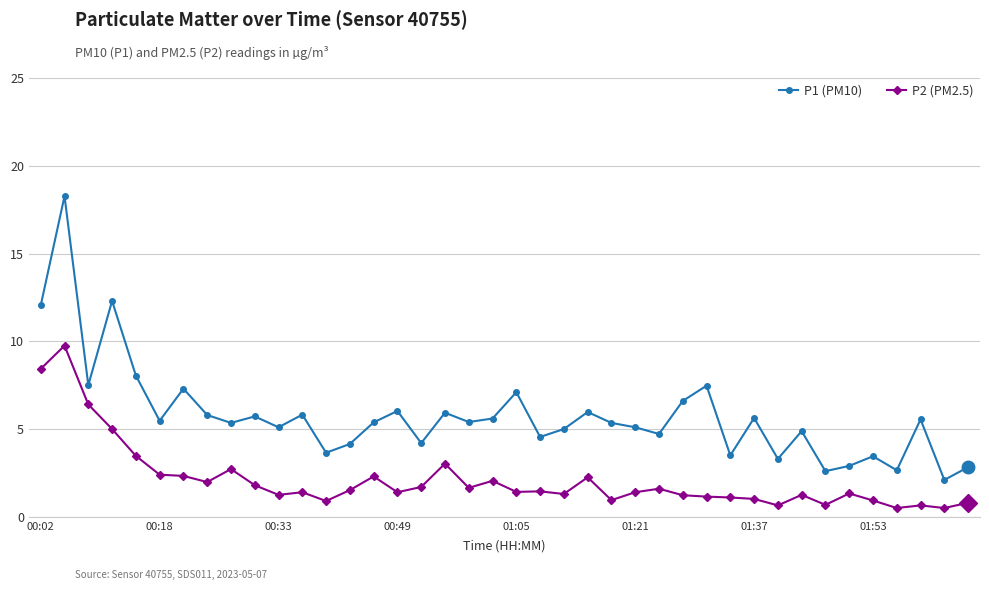

What is the lowest value of the P2 (PM2.5) series?

0.5